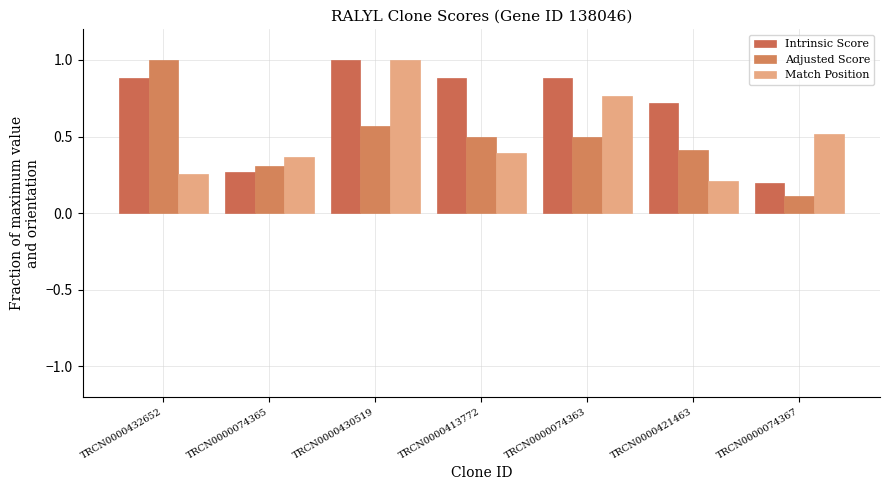

What are all the series names shown in the legend?

Intrinsic Score, Adjusted Score, Match Position